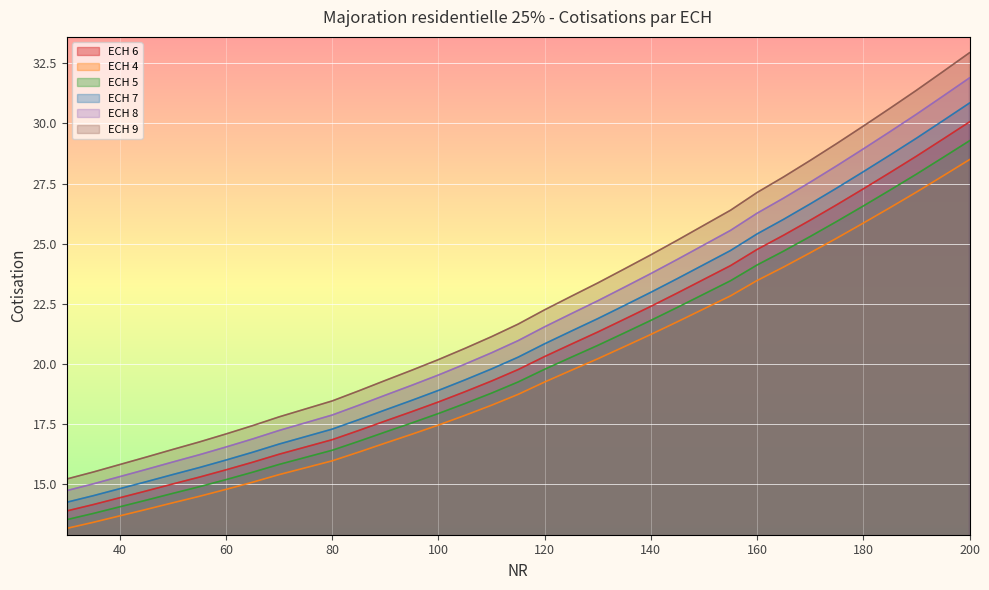

Reading left to right, list all the values displayed in this chart.

ECH 6: 30=13.9	35=14.2	40=14.4	45=14.7	50=15.0	55=15.3	60=15.6	65=15.9	70=16.2	75=16.5	80=16.9	85=17.2	90=17.6	95=18.0	100=18.4	105=18.8	110=19.3	115=19.8	120=20.3	125=20.8	130=21.3	135=21.9	140=22.4	145=23.0	150=23.5	155=24.1	160=24.8	165=25.4	170=26.0	175=26.6	180=27.3	185=28.0	190=28.6	195=29.4	200=30.1
ECH 4: 30=13.2	35=13.4	40=13.7	45=14.0	50=14.2	55=14.5	60=14.8	65=15.1	70=15.4	75=15.7	80=16.0	85=16.3	90=16.7	95=17.1	100=17.5	105=17.9	110=18.3	115=18.7	120=19.3	125=19.7	130=20.2	135=20.7	140=21.2	145=21.8	150=22.3	155=22.8	160=23.5	165=24.0	170=24.6	175=25.2	180=25.9	185=26.5	190=27.1	195=27.8	200=28.5
ECH 5: 30=13.5	35=13.8	40=14.1	45=14.3	50=14.6	55=14.9	60=15.2	65=15.5	70=15.8	75=16.1	80=16.4	85=16.8	90=17.2	95=17.5	100=17.9	105=18.4	110=18.8	115=19.3	120=19.8	125=20.3	130=20.8	135=21.3	140=21.8	145=22.4	150=22.9	155=23.5	160=24.1	165=24.7	170=25.3	175=25.9	180=26.6	185=27.2	190=27.9	195=28.6	200=29.3
ECH 7: 30=14.3	35=14.5	40=14.8	45=15.1	50=15.4	55=15.7	60=16.0	65=16.3	70=16.7	75=17.0	80=17.3	85=17.7	90=18.1	95=18.5	100=18.9	105=19.3	110=19.8	115=20.3	120=20.8	125=21.4	130=21.9	135=22.4	140=23.0	145=23.6	150=24.1	155=24.7	160=25.4	165=26.0	170=26.7	175=27.3	180=28.0	185=28.7	190=29.4	195=30.1	200=30.9
ECH 8: 30=14.7	35=15.0	40=15.3	45=15.6	50=15.9	55=16.2	60=16.5	65=16.9	70=17.2	75=17.6	80=17.9	85=18.3	90=18.7	95=19.1	100=19.5	105=20.0	110=20.5	115=21.0	120=21.5	125=22.1	130=22.6	135=23.2	140=23.8	145=24.3	150=25.0	155=25.6	160=26.3	165=26.9	170=27.6	175=28.2	180=28.9	185=29.7	190=30.4	195=31.1	200=31.9
ECH 9: 30=15.2	35=15.5	40=15.8	45=16.1	50=16.4	55=16.8	60=17.1	65=17.4	70=17.8	75=18.1	80=18.5	85=18.9	90=19.3	95=19.7	100=20.2	105=20.6	110=21.1	115=21.7	120=22.3	125=22.8	130=23.4	135=24.0	140=24.5	145=25.1	150=25.8	155=26.4	160=27.1	165=27.8	170=28.5	175=29.2	180=29.9	185=30.6	190=31.4	195=32.2	200=32.9